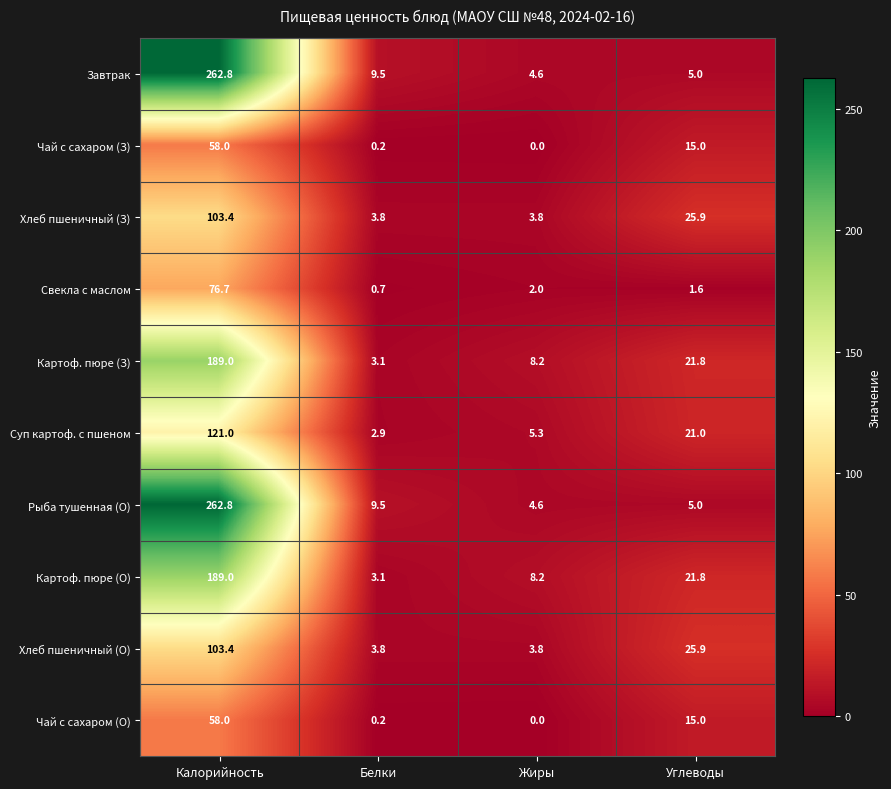

At how many categories does at least one series exceed 54?

1